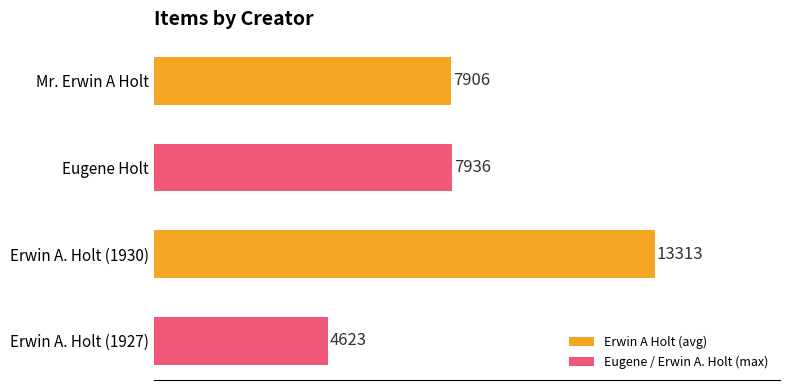

What is the label of the 1st bar from the top?

Mr. Erwin A Holt